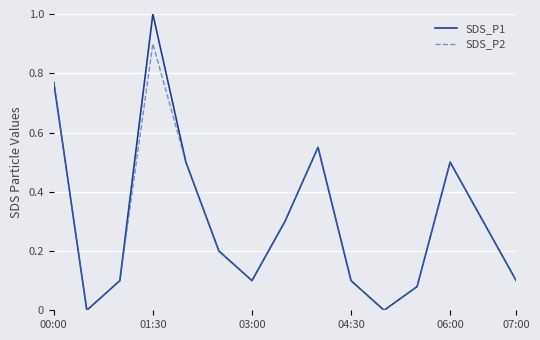

What is the maximum value shown in the chart?

1.0